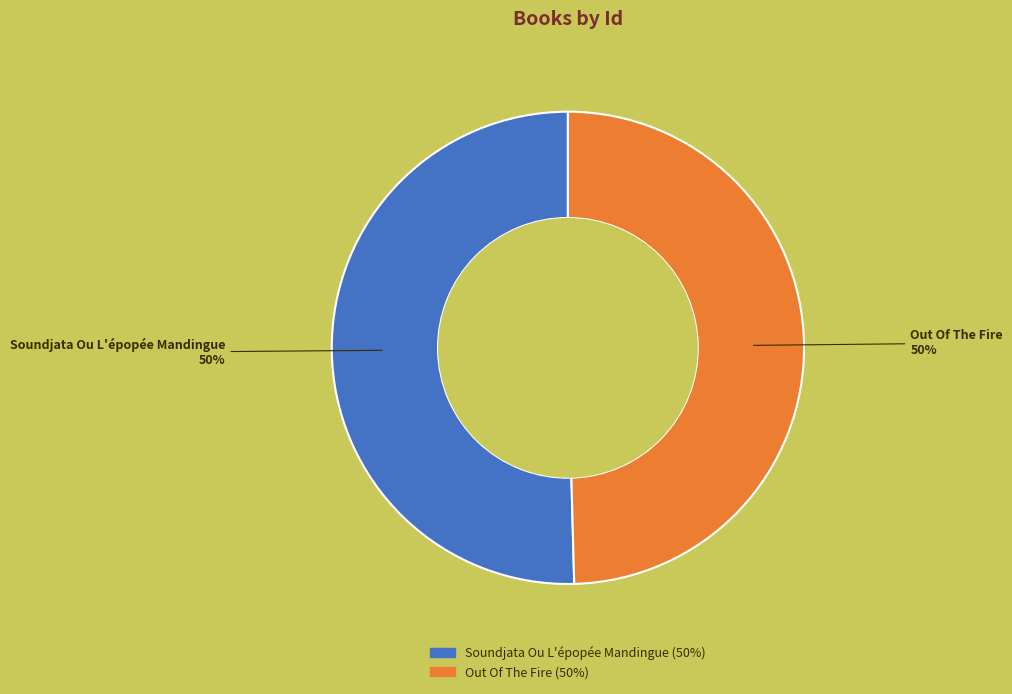

The Soundjata Ou L'épopée Mandingue slice represents 64% of the pie. True or false?

False